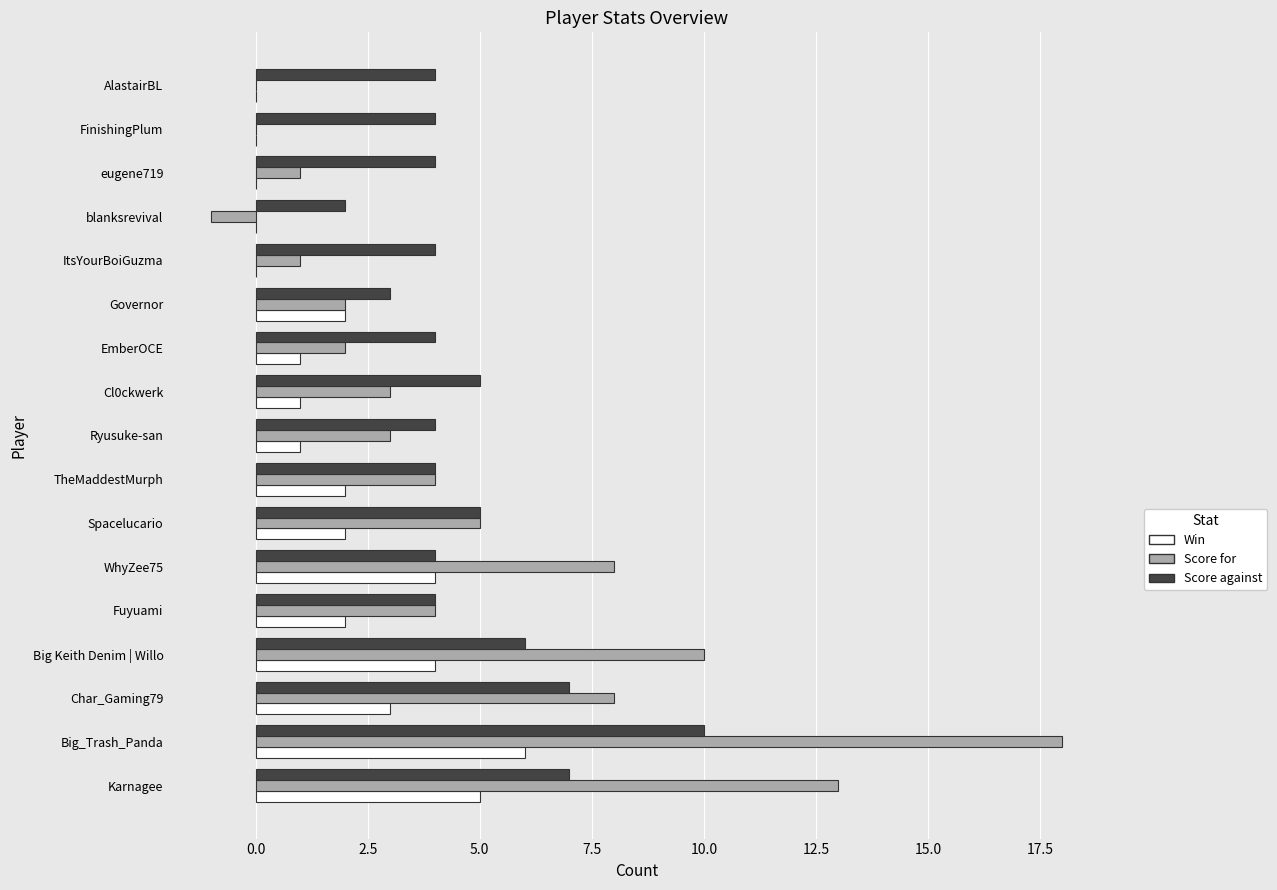

What is the sum of all Score against values?

81